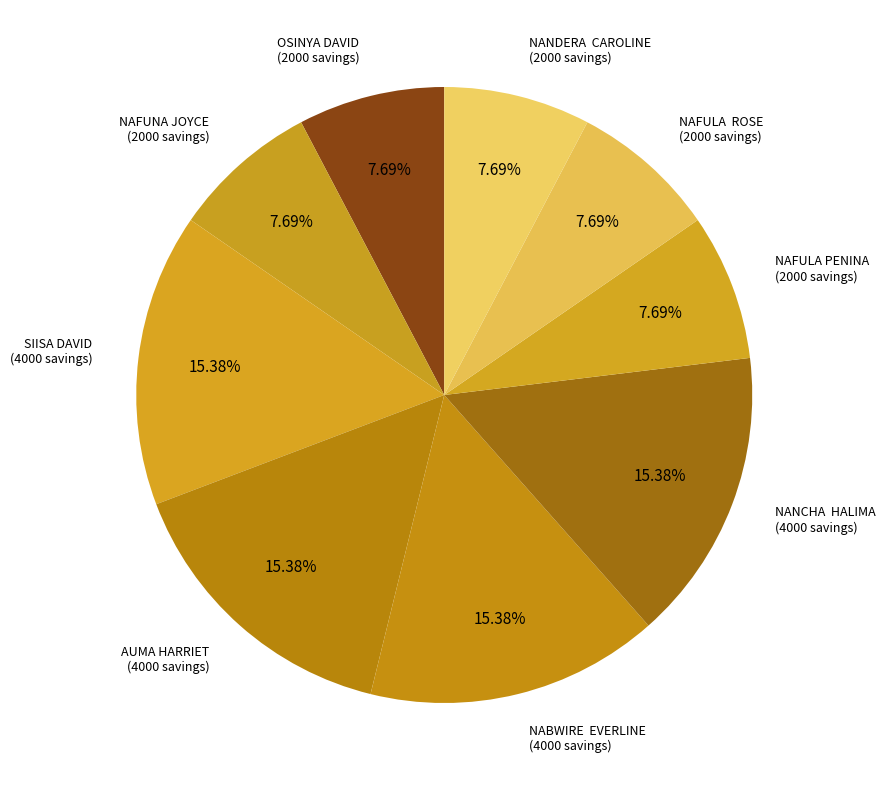

Which slice is the smallest?

OSINYA DAVID